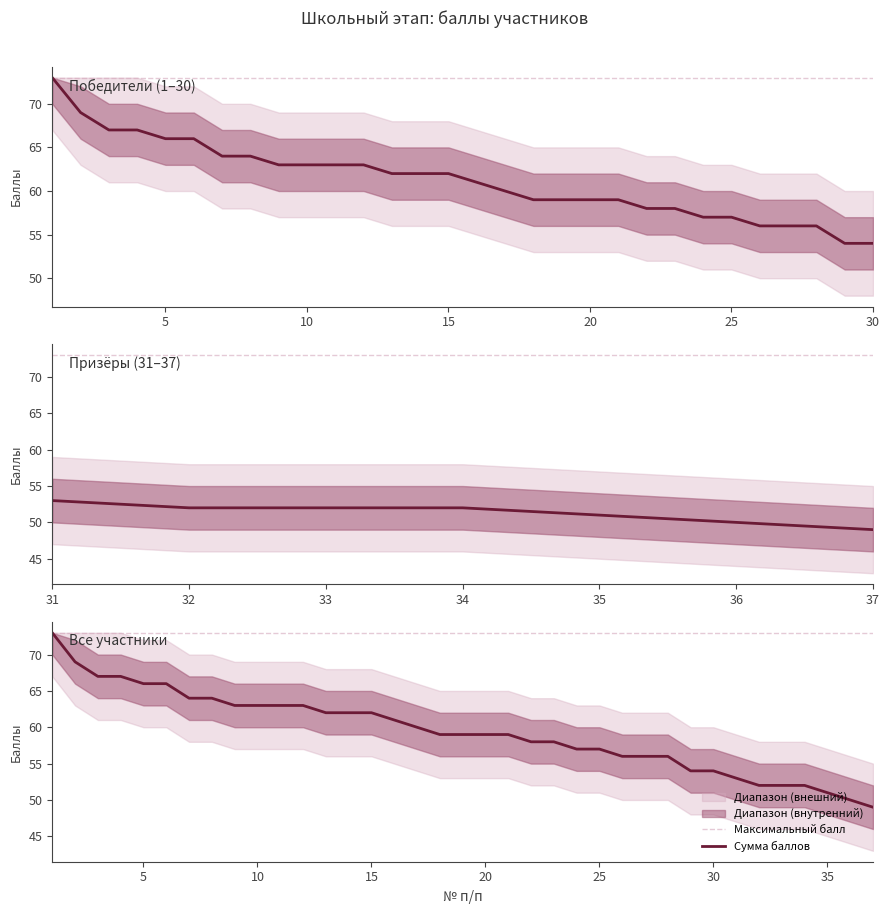

True or false: Сумма баллов and Максимальный балл intersect in this chart.

False